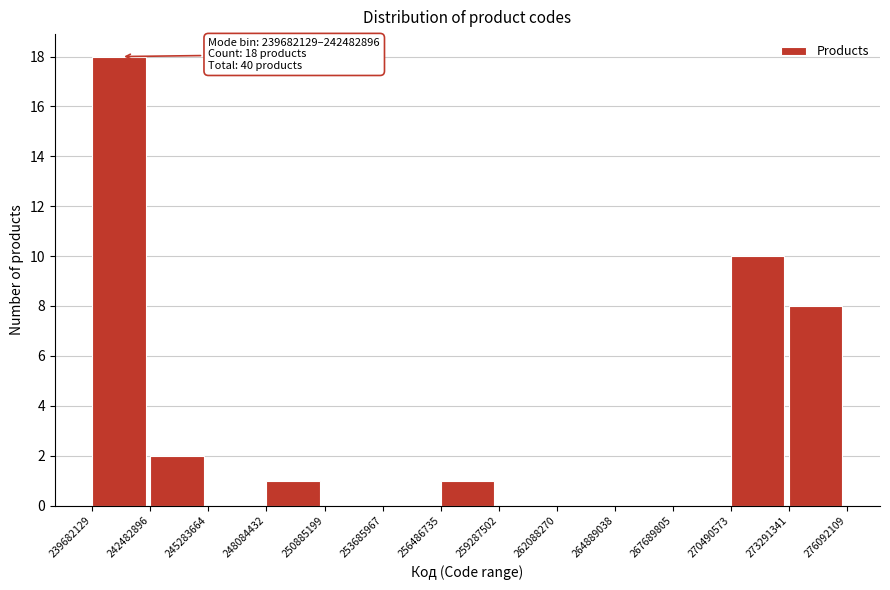

Over which range of the x-axis is the bar tallest?

239682129 to 242482896